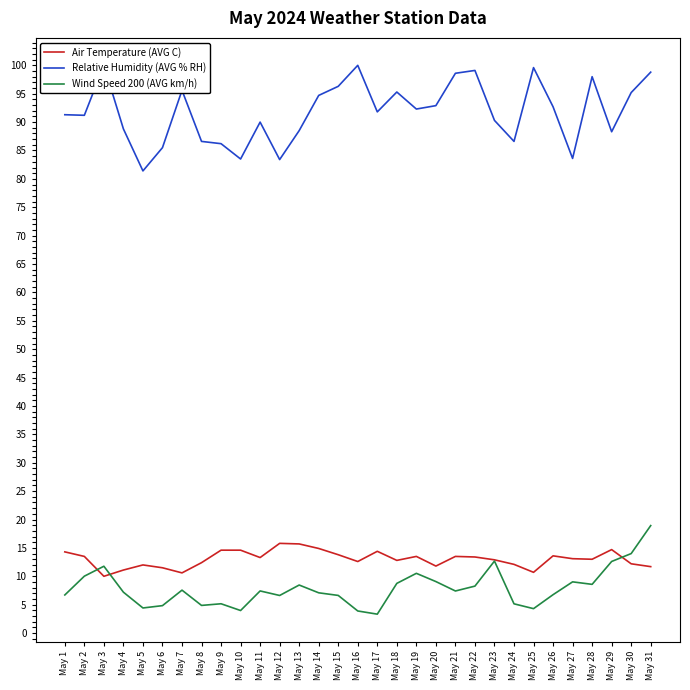

What is the value of the Air Temperature (AVG C) point at the 26th from the left?

13.6